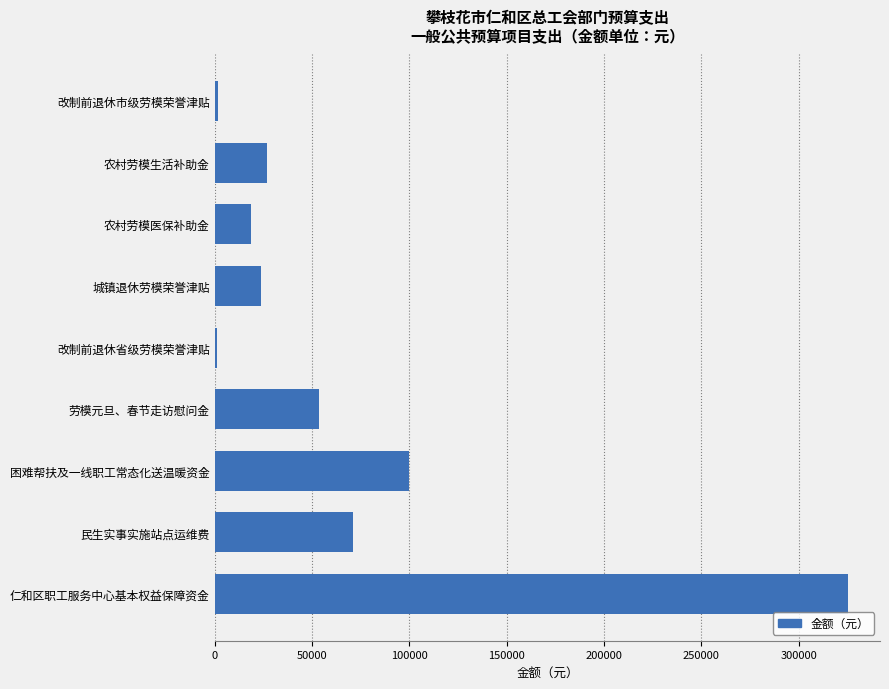

Are the bars horizontal?

Yes